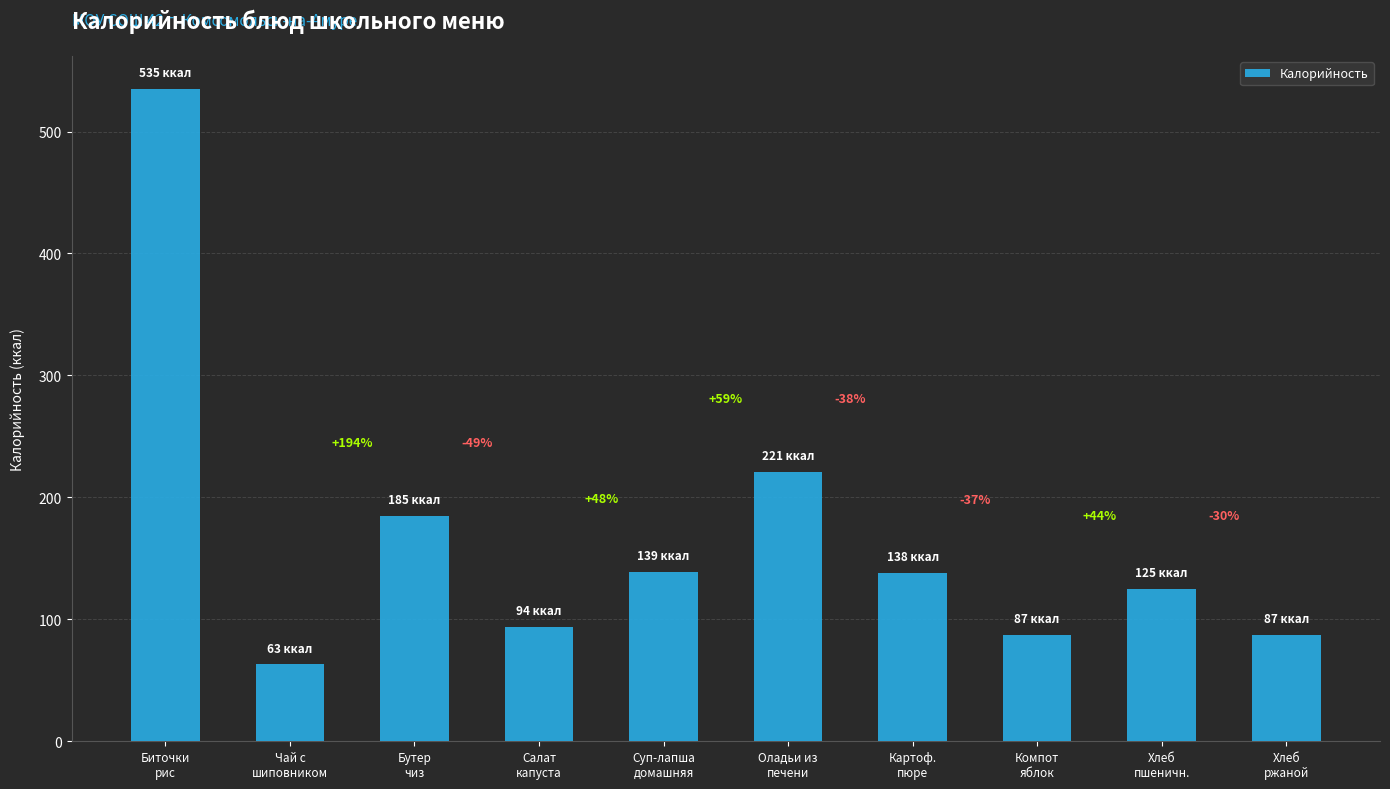

Which has a higher value, Бутер
чиз or Салат
капуста?

Бутер
чиз